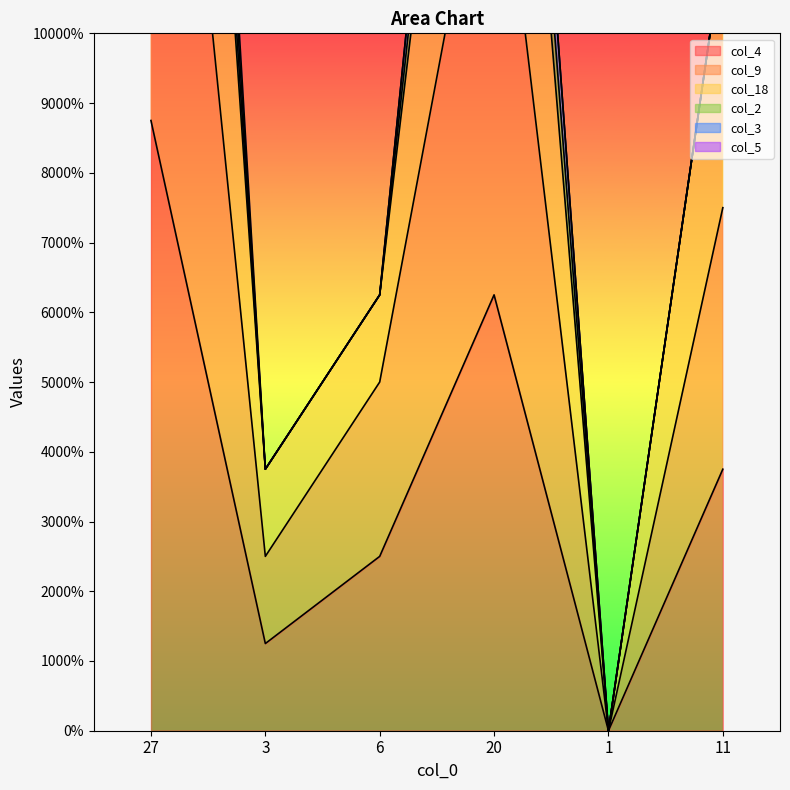

List the series in order of their peak value, highest first.

col_18, col_9, col_4